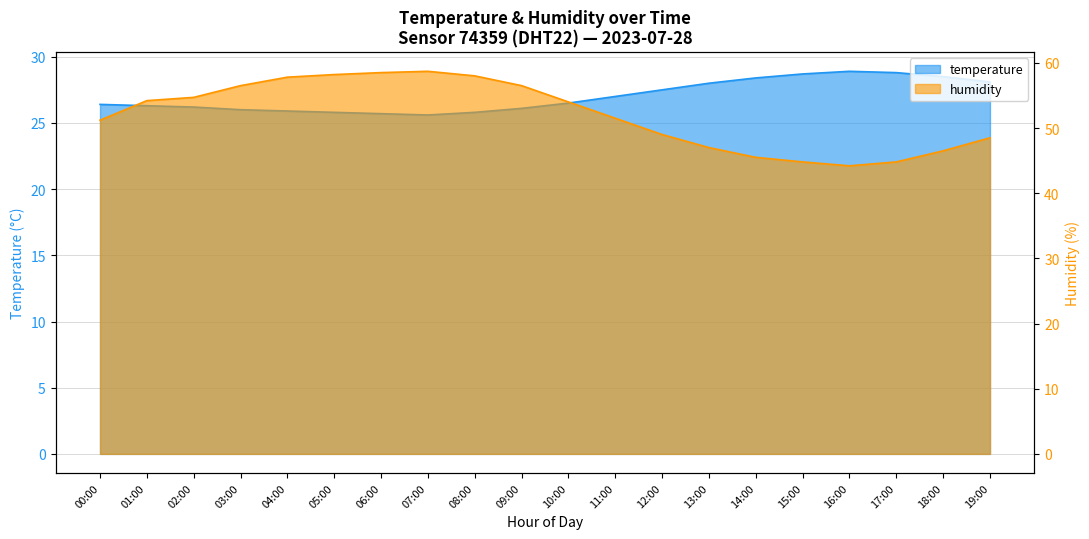

Which series has the largest total across all categories?

humidity